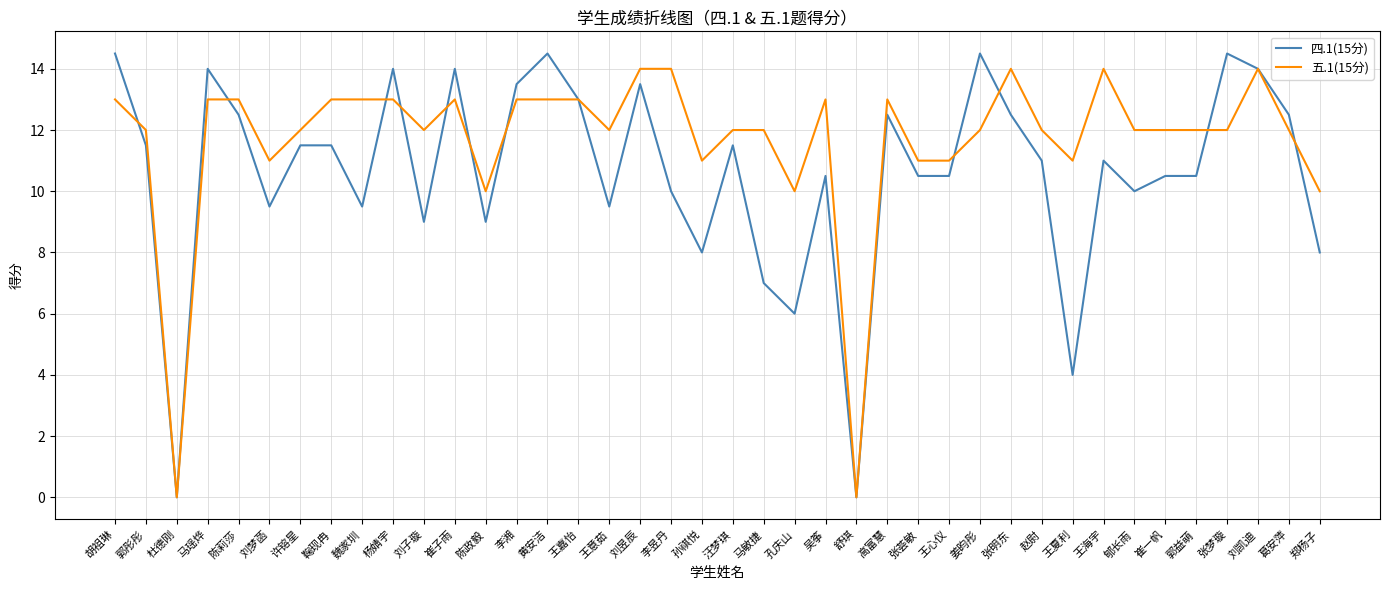

The 五.1(15分) series shows 14.0 at 刘昱辰. True or false?

True